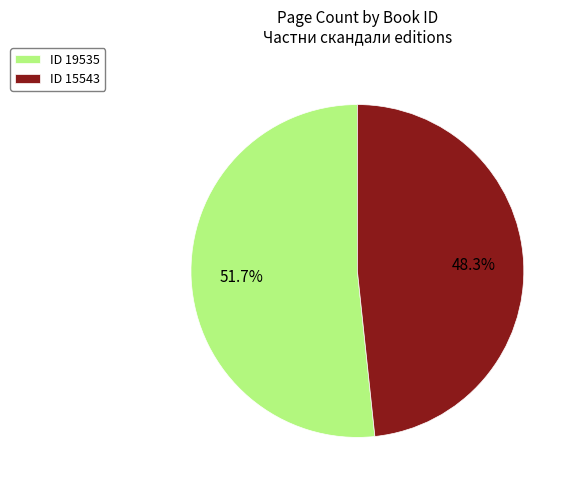

Which category accounts for the majority?

ID 19535